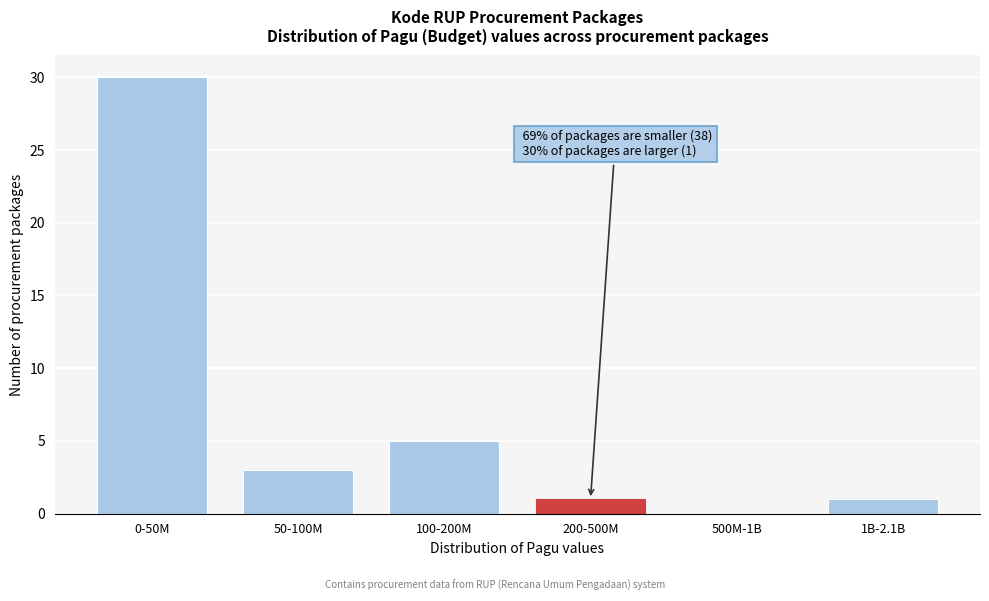

Reading right to left, what are all the values shown in this chart?

1B-2.1B=1	500M-1B=0	200-500M=1	100-200M=5	50-100M=3	0-50M=30